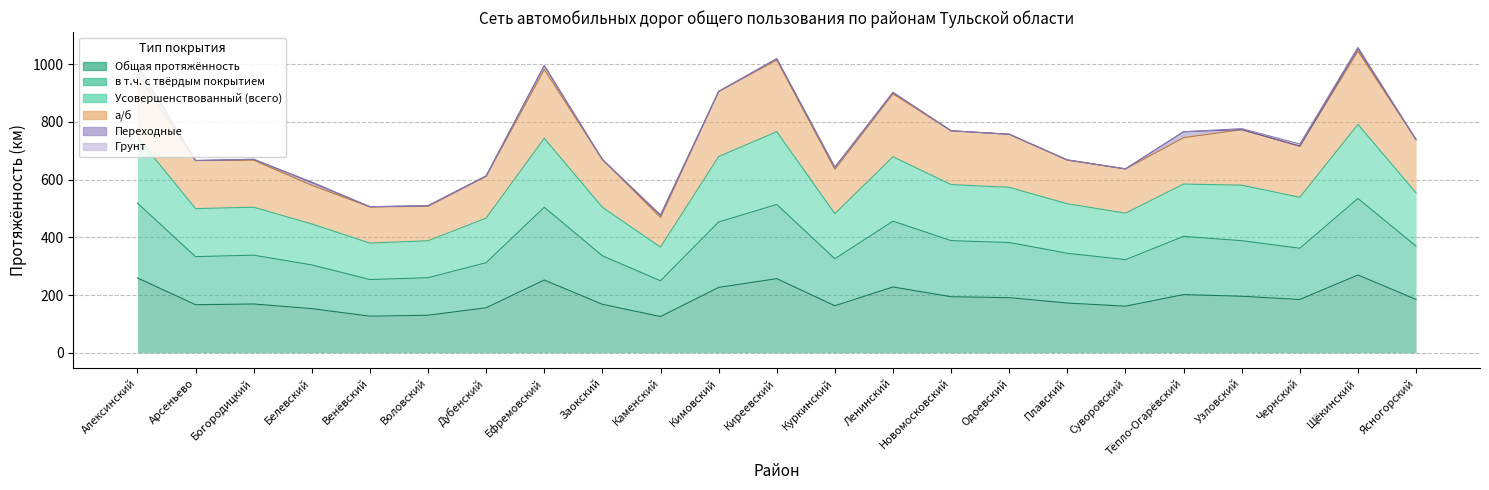

Which category has the lowest value in the в т.ч. с твёрдым покрытием series?

Каменский